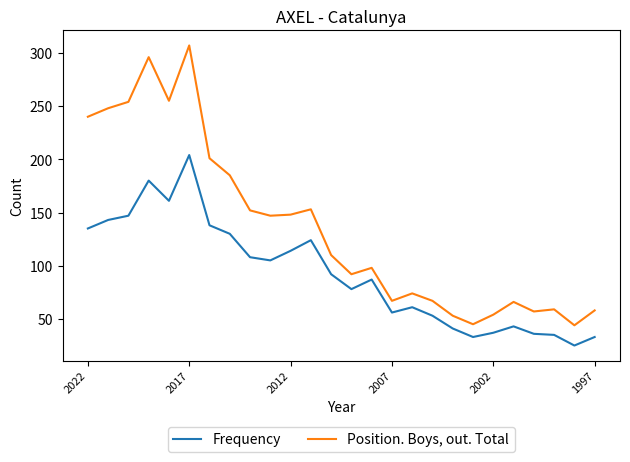

Which series has the largest total across all categories?

Position. Boys, out. Total